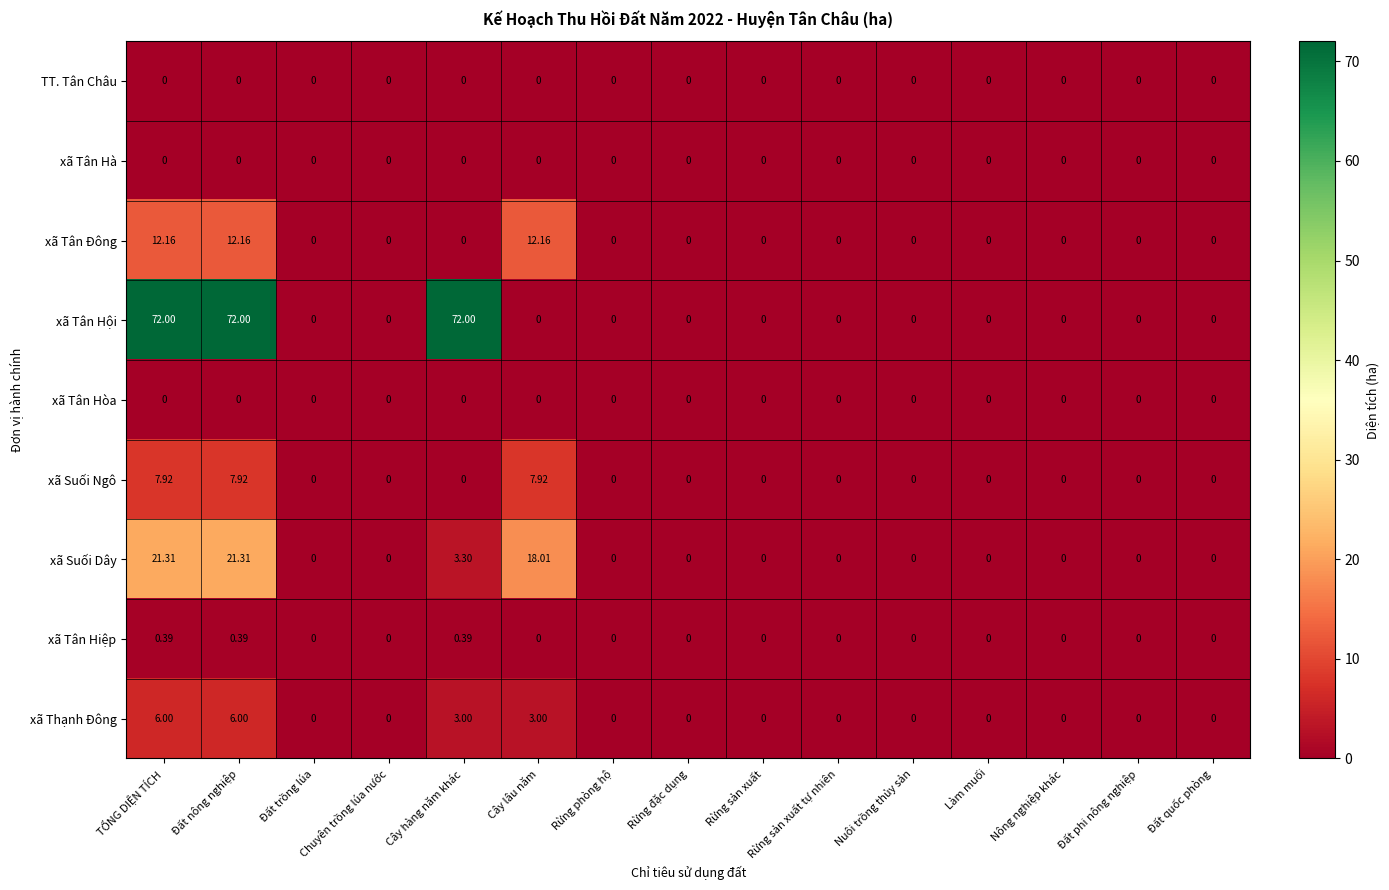

Which series has the widest spread of values?

xã Tân Hội